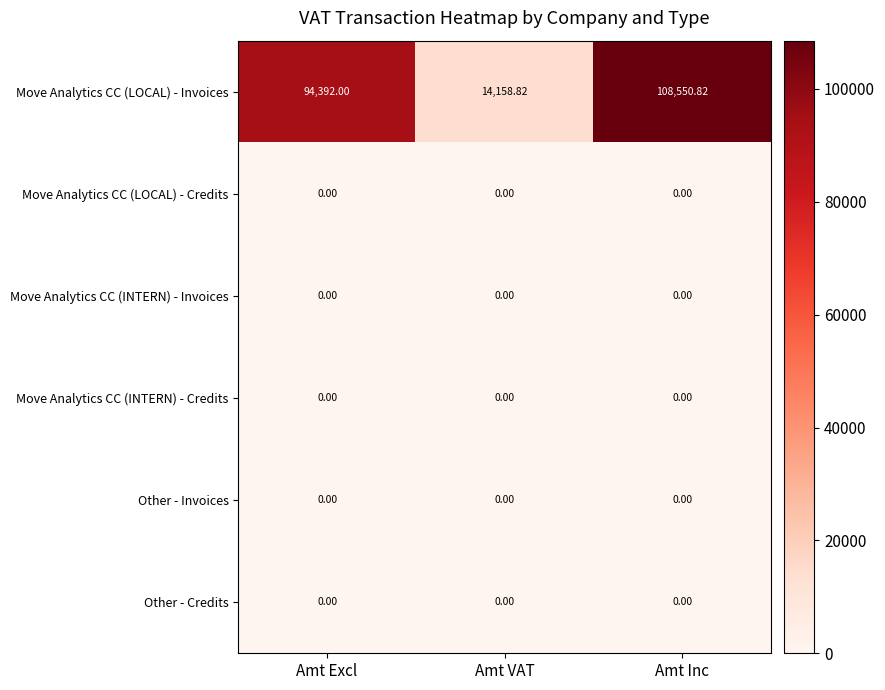

Which series has the largest range (max minus min)?

Move Analytics CC (LOCAL) - Invoices